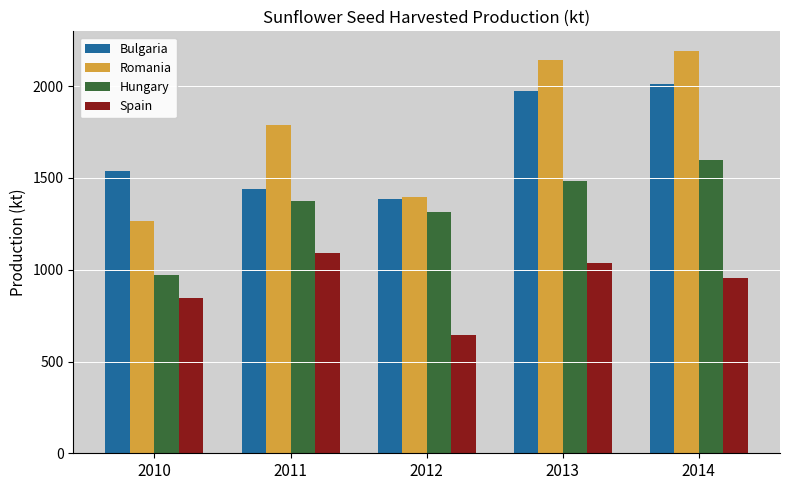

Is the value of Bulgaria at 2012 greater than the value of Romania at 2013?

No